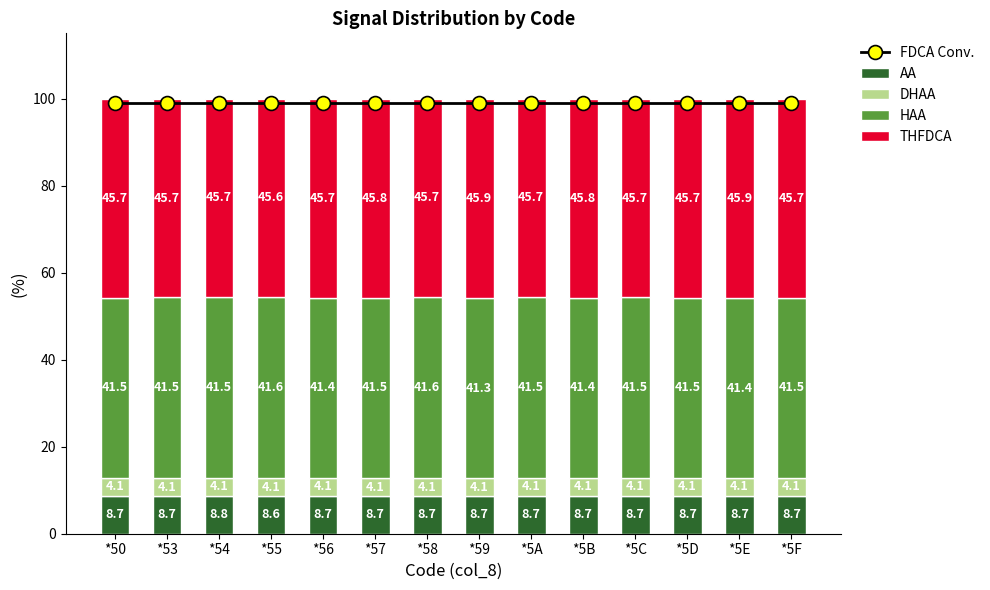

What is the value of the AA bar at the 13th from the left?

8.7